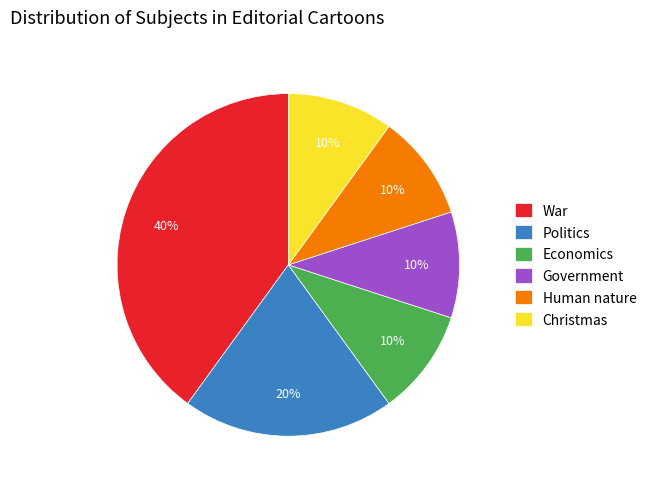

To the nearest percent, what is the difference between the largest and smallest slice percentages?

30%